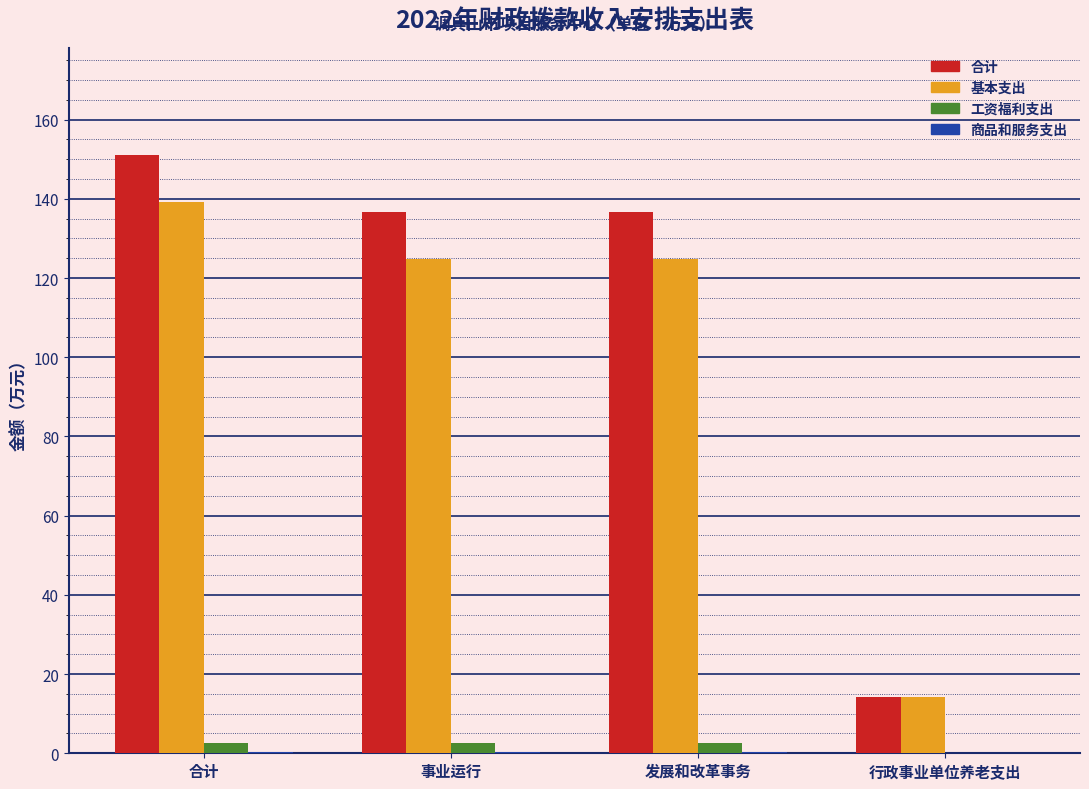

Is it true that 合计 equals 151.0 at 合计?

True